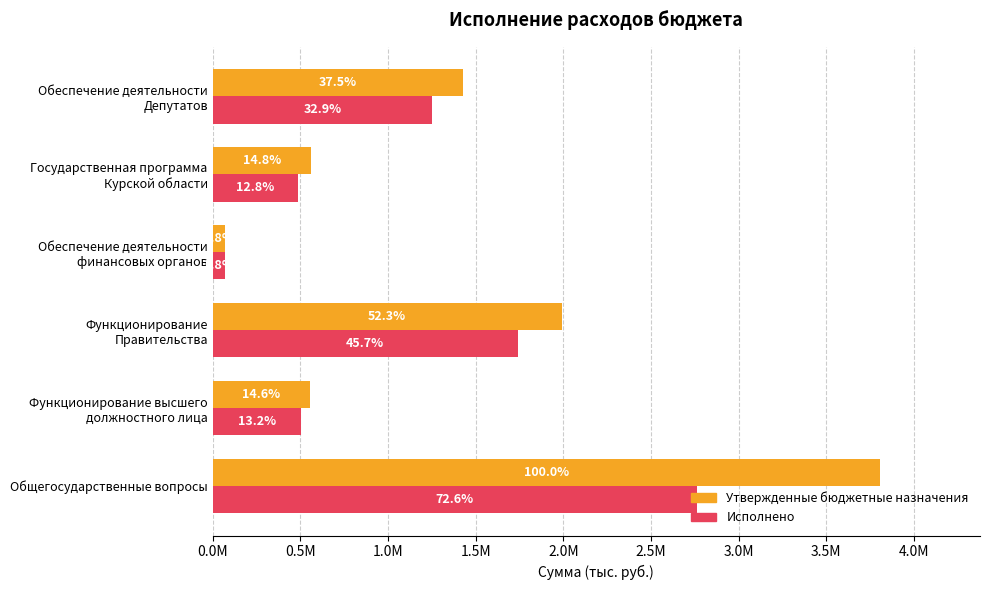

What are all the series names shown in the legend?

Утвержденные бюджетные назначения, Исполнено